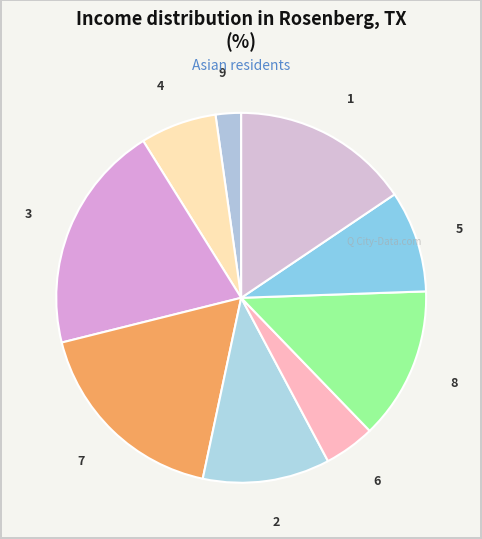

The 2 slice represents 11% of the pie. True or false?

True